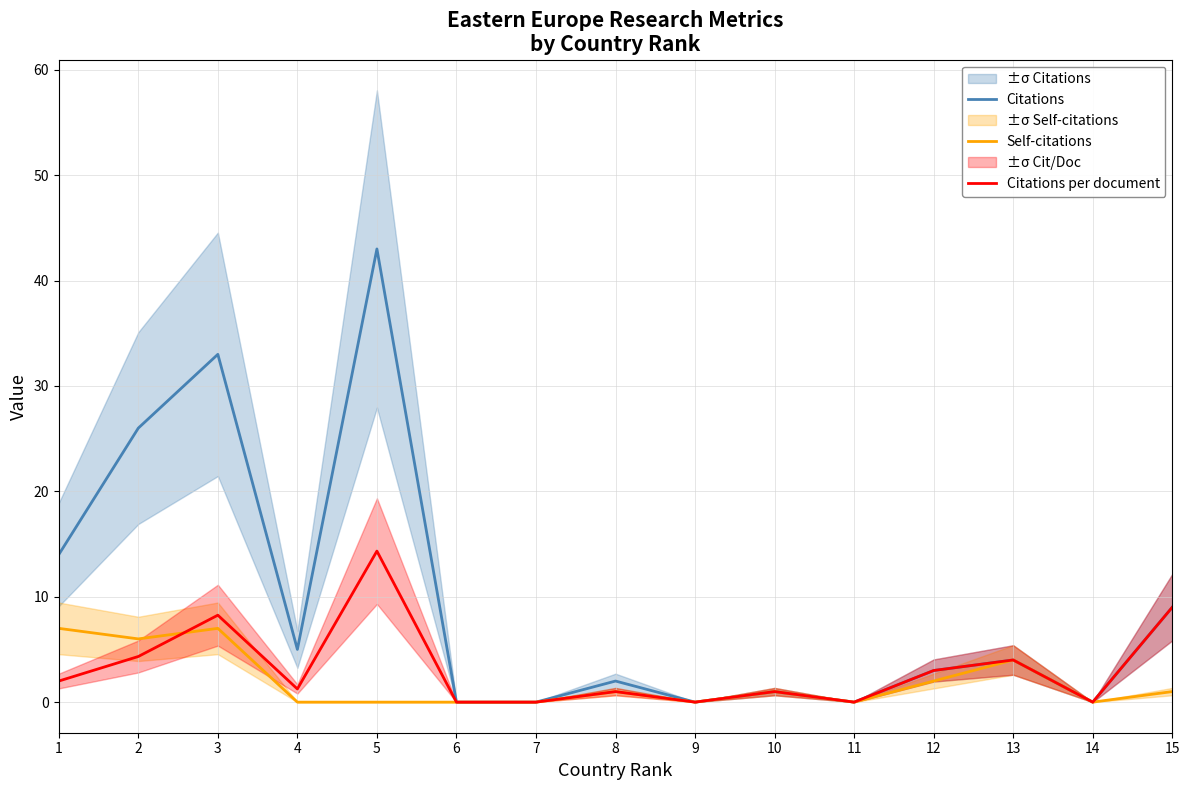

What is the difference between the maximum and minimum values in the Citations per document series?

14.3